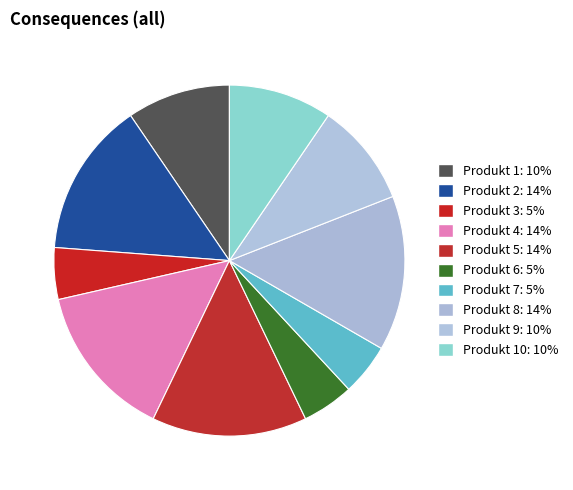

How many slices are in this pie chart?

10